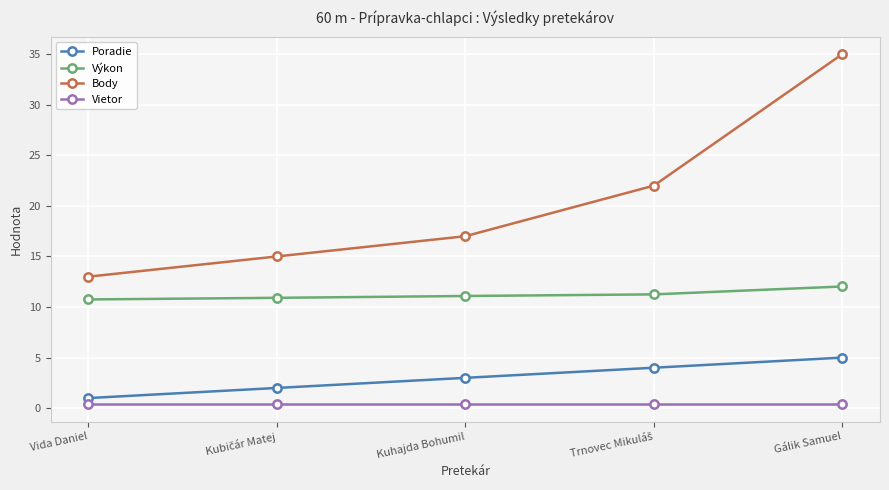

At how many categories does at least one series exceed 12?

5